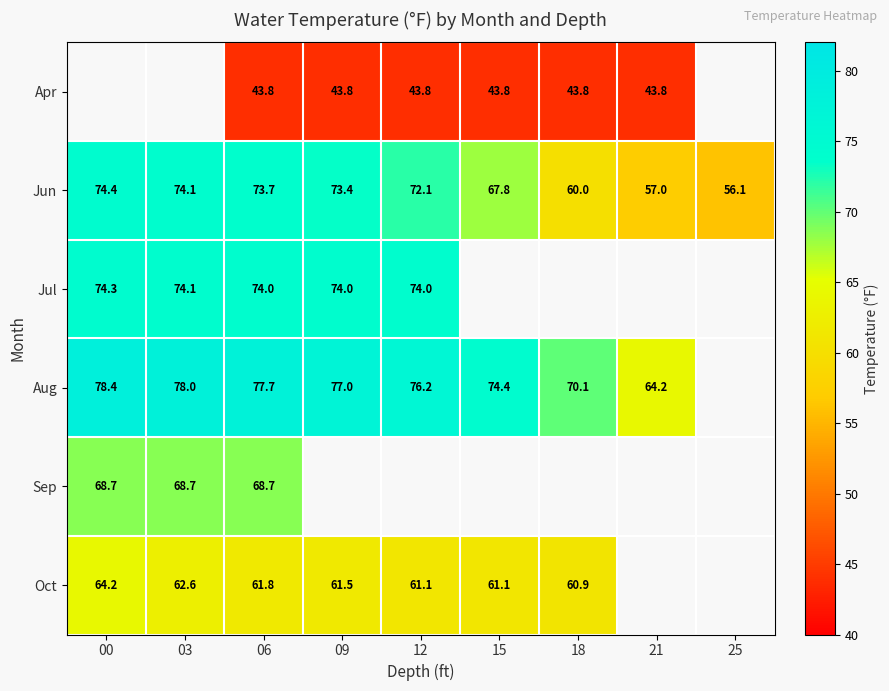

How many data points in Jun are above 72?

5